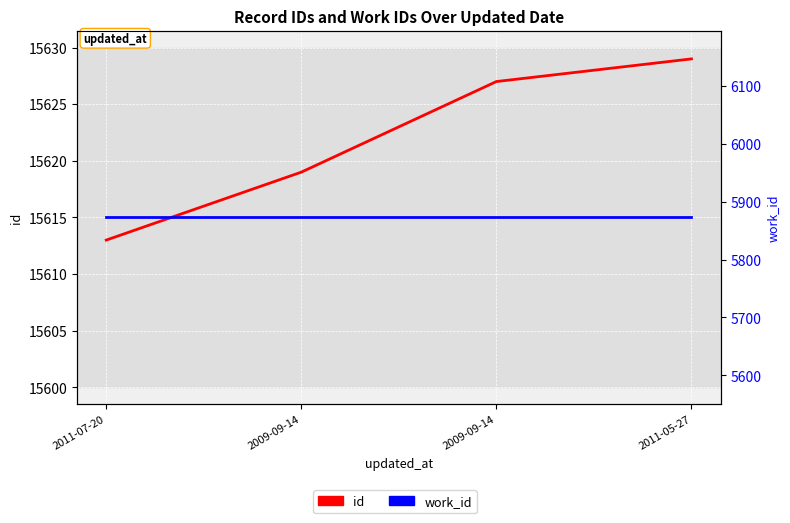

True or false: id and work_id cross at least once.

False